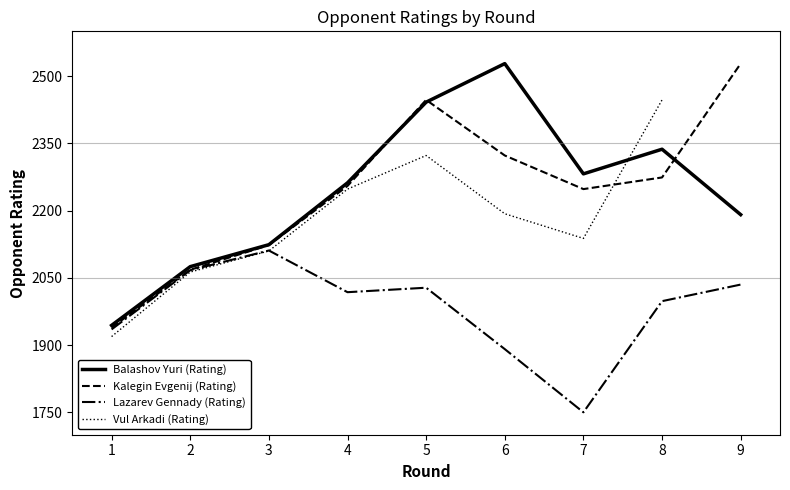

What is the total value across all series at 3?

6358